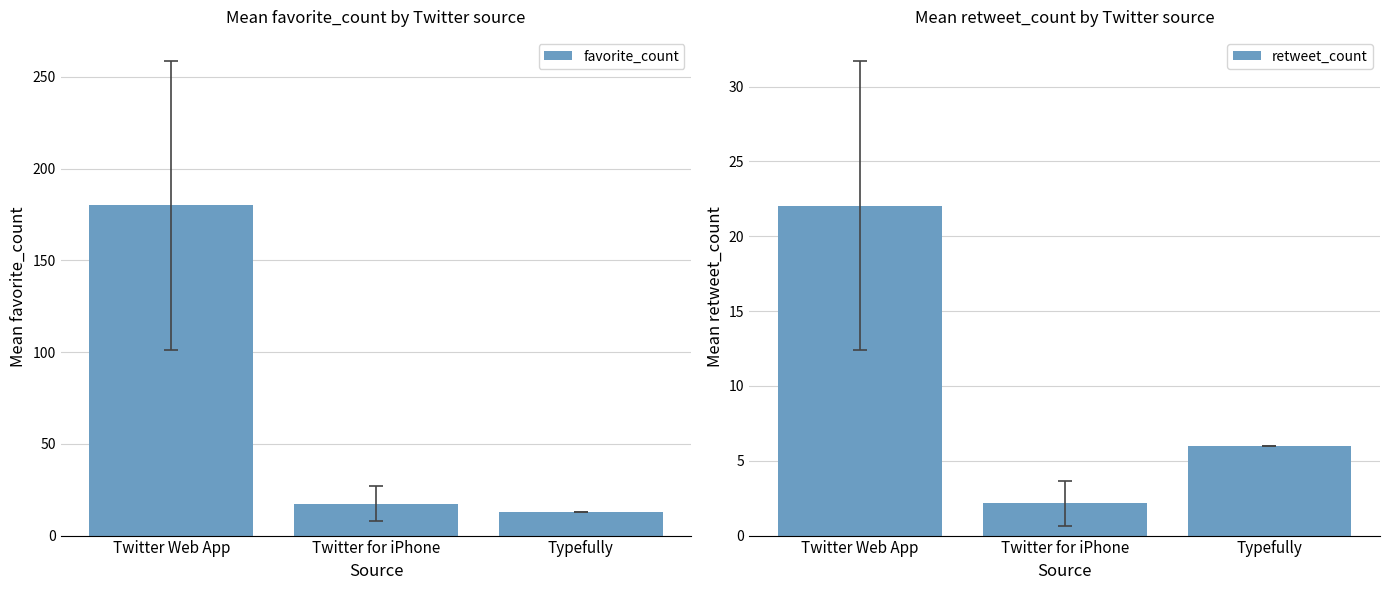

Where is retweet_count nearest to the value 12?

Typefully